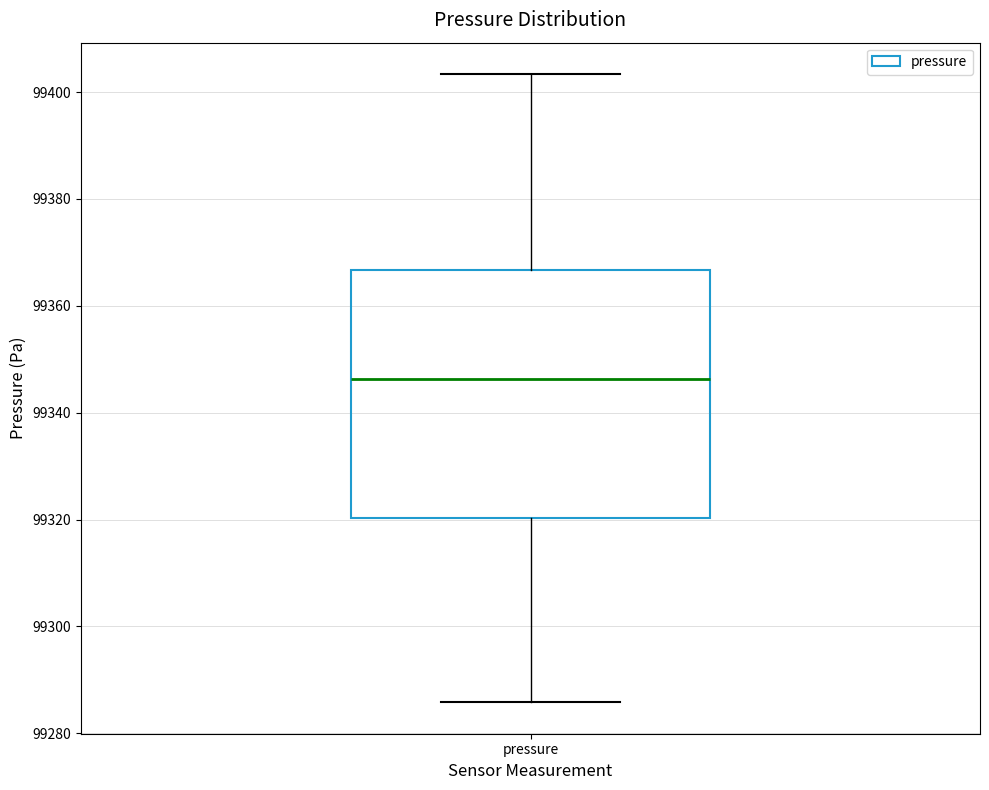

Where is the upper edge of the box for pressure on the y-axis? The values are not printed on the chart, so give them approximately, as read against the axis.

99366